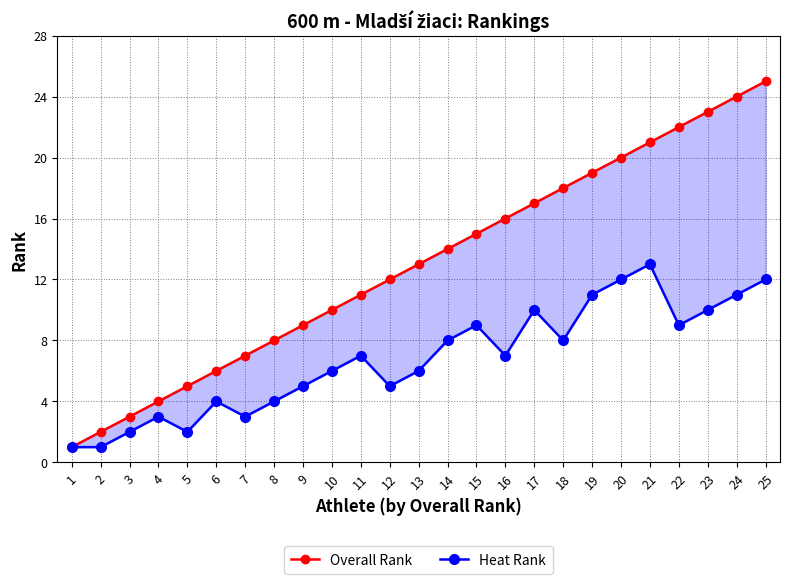

Does the chart display data point markers on the line(s)?

Yes